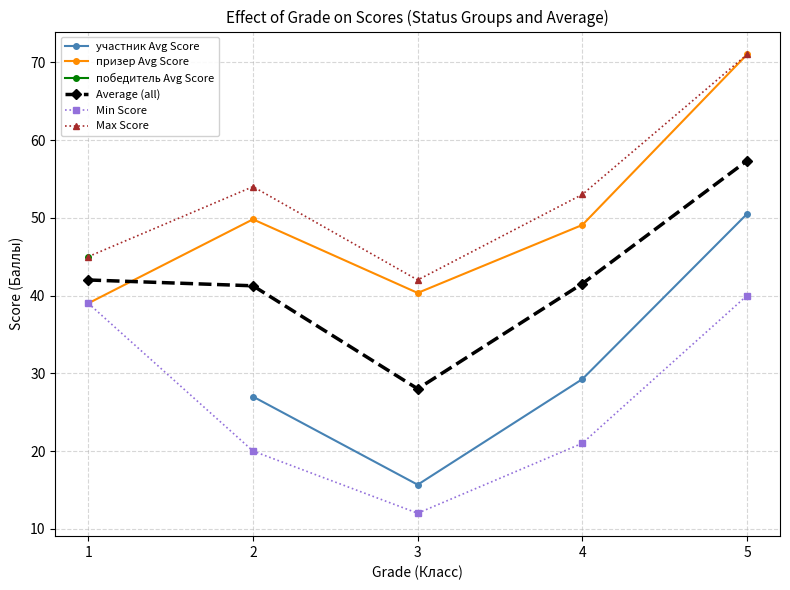

What are all the series names shown in the legend?

участник Avg Score, призер Avg Score, победитель Avg Score, Average (all), Min Score, Max Score